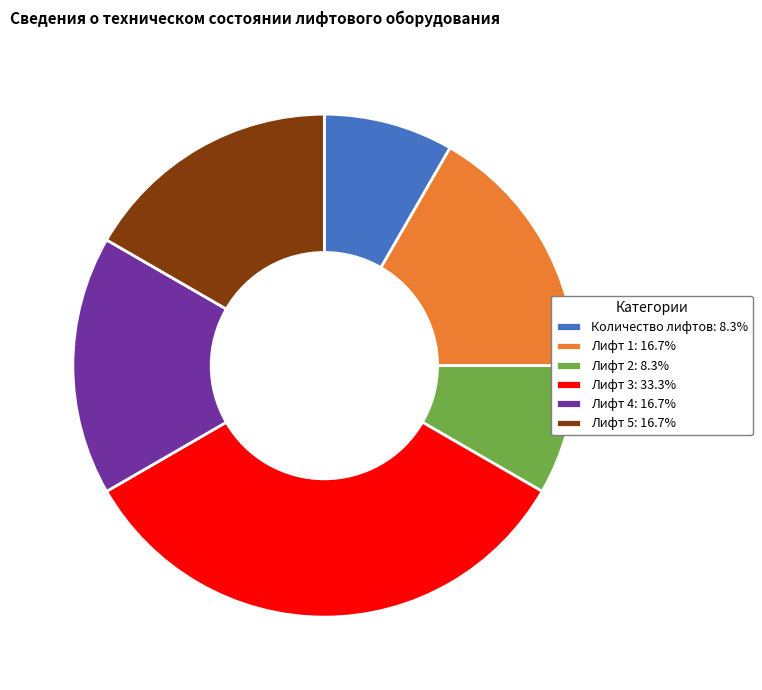

What is the ratio of the value at Лифт 5: 16.7% to the value at Лифт 1: 16.7%?

1.0